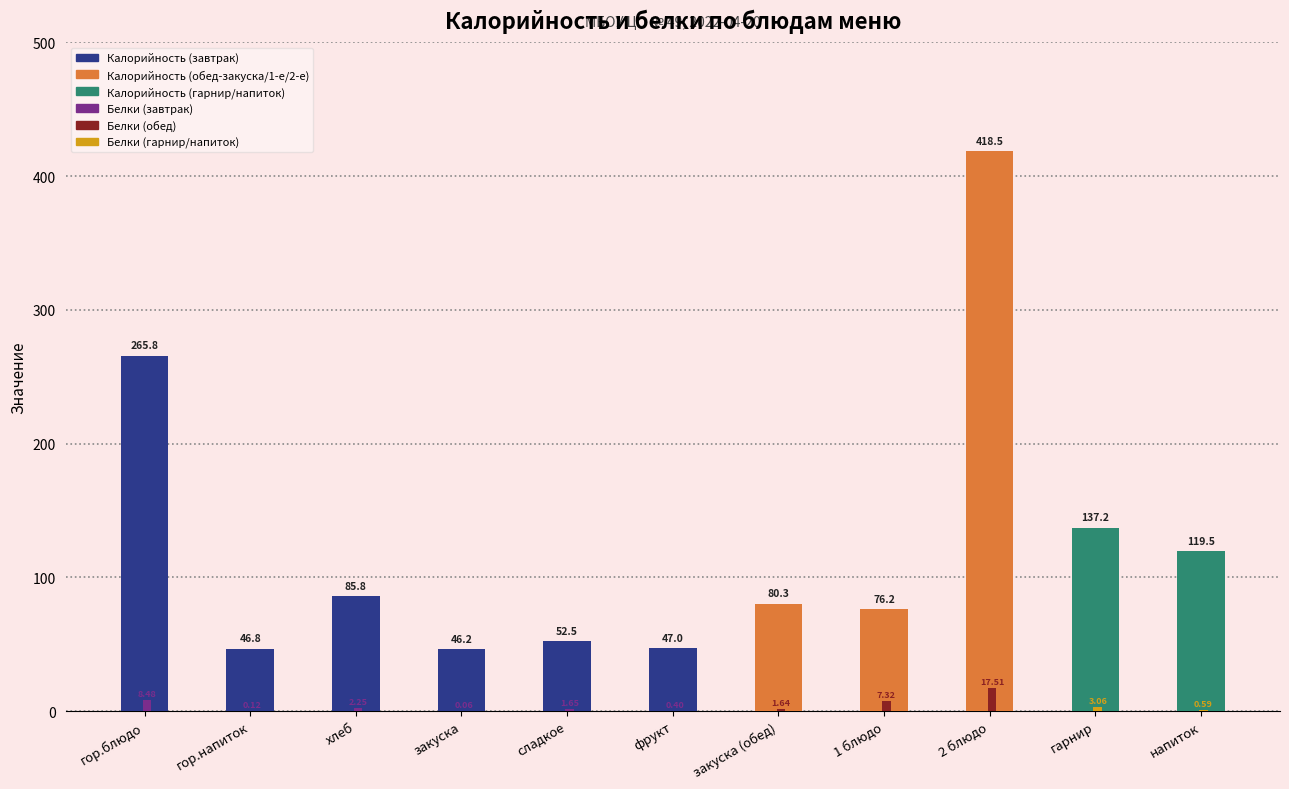

Which series has the largest total across all categories?

Калорийность